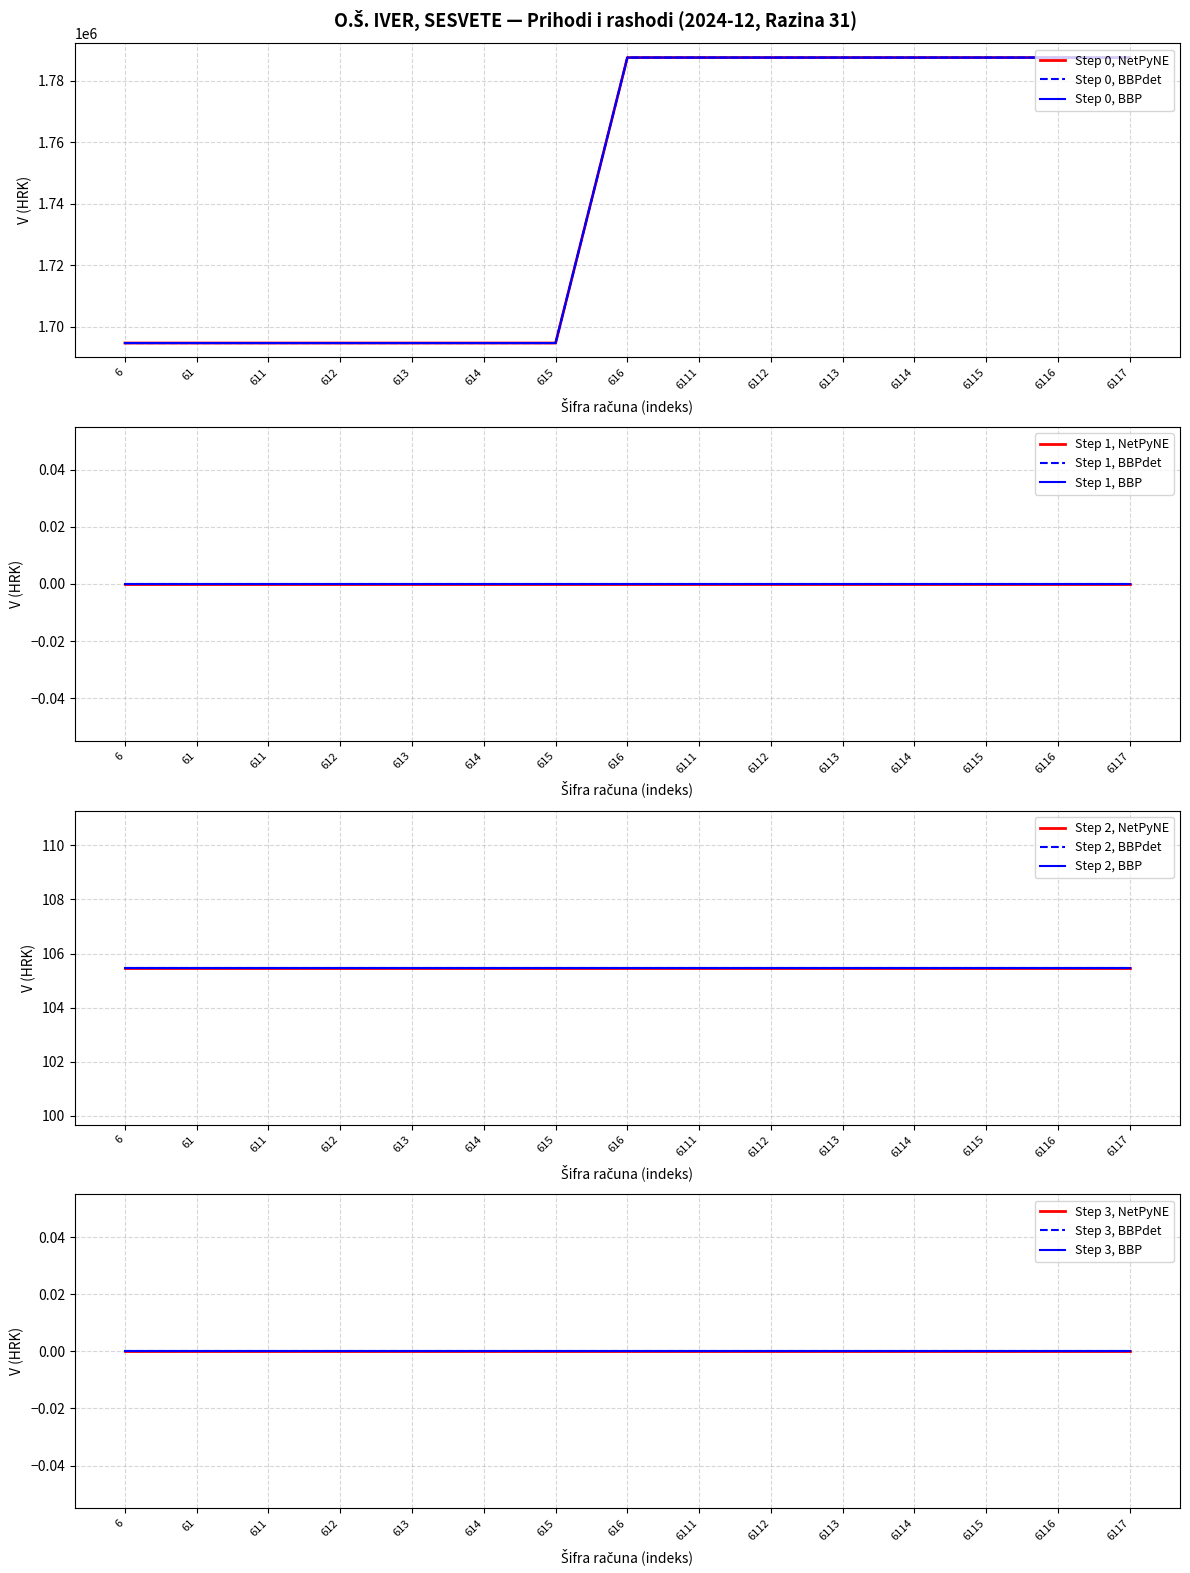

True or false: Indeks (tek./pret.) has more than 1 interior local peaks.

False